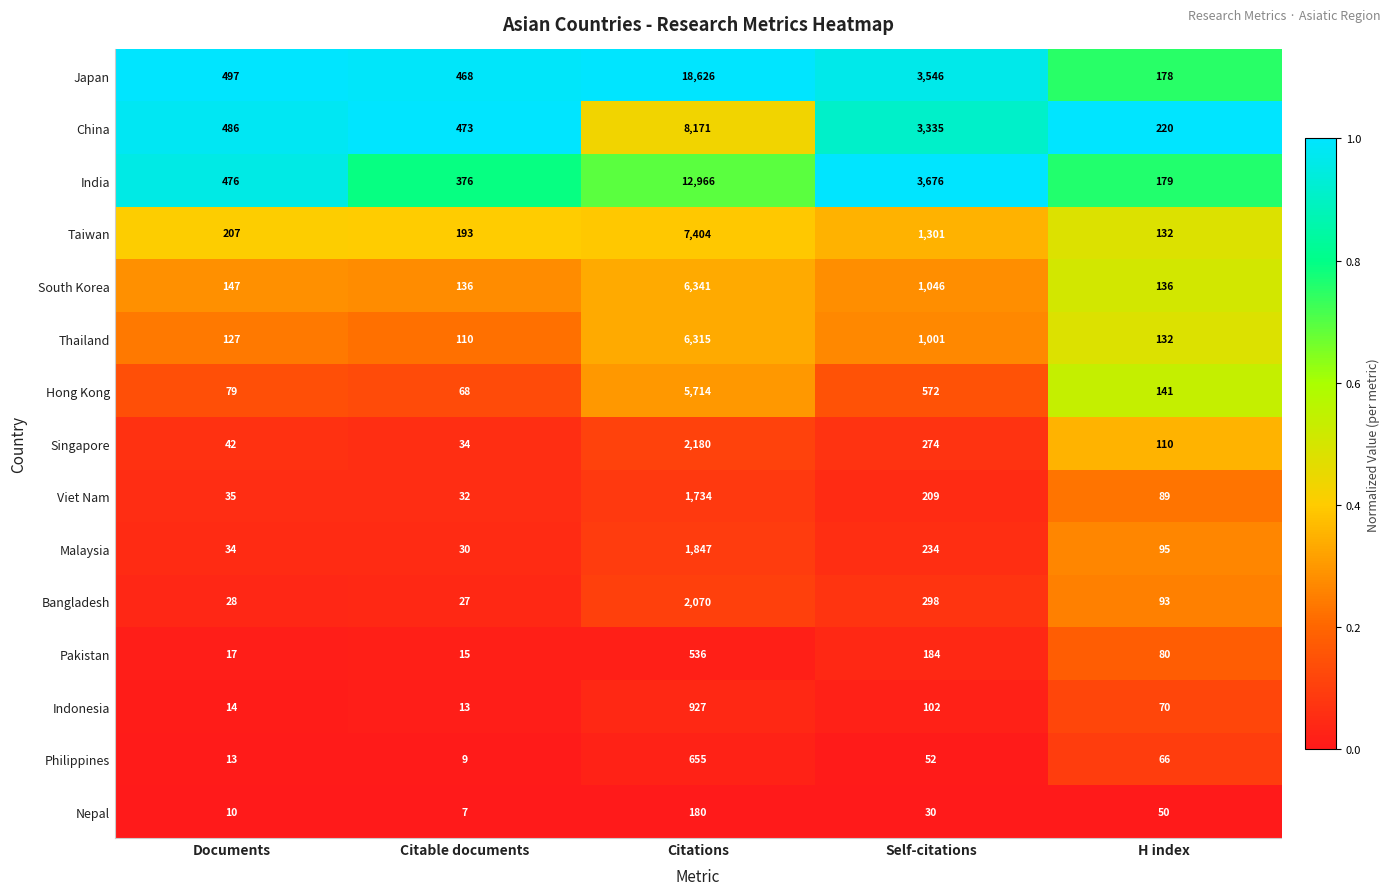

Is it true that Taiwan equals 193 at Citable documents?

True